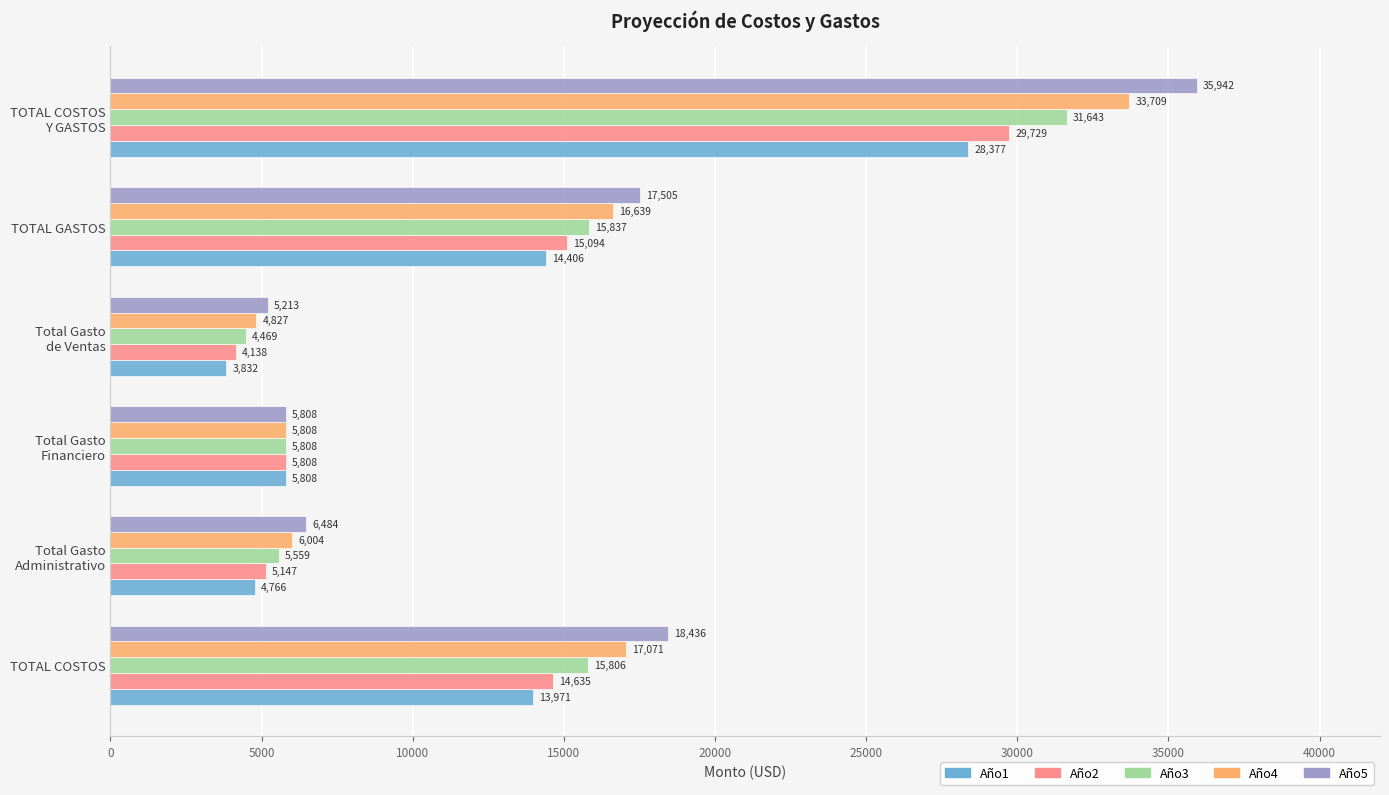

The value of Año5 at TOTAL COSTOS is 18436.3. True or false?

True